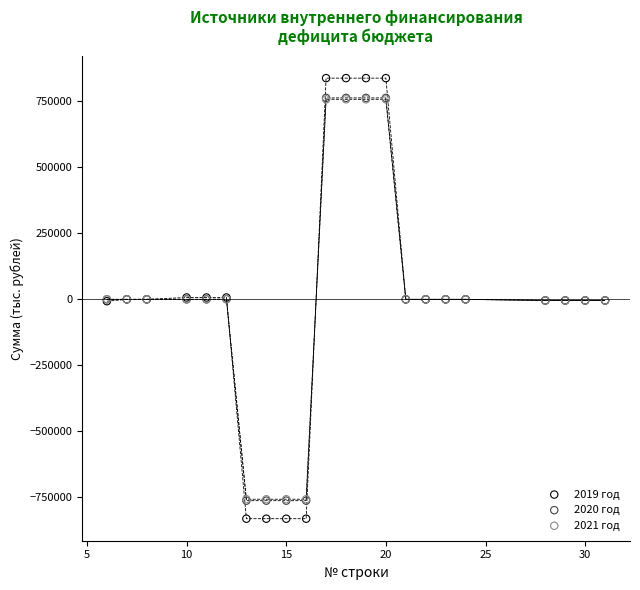

What are all the series names shown in the legend?

2019 год, 2020 год, 2021 год